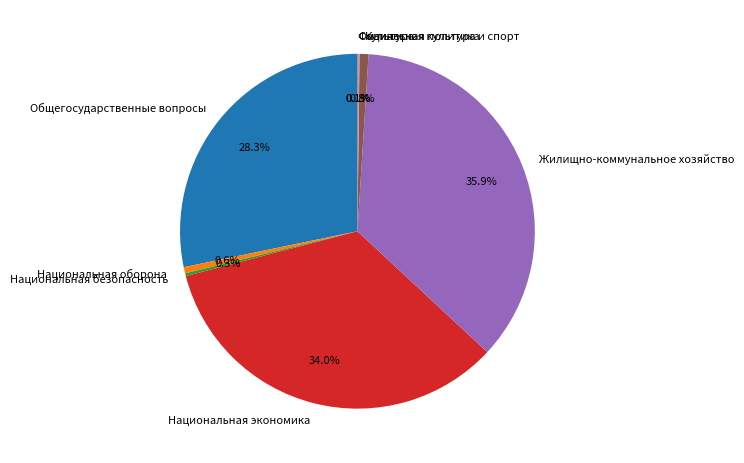

What percentage is the Жилищно-коммунальное хозяйство slice, to the nearest percent?

36%